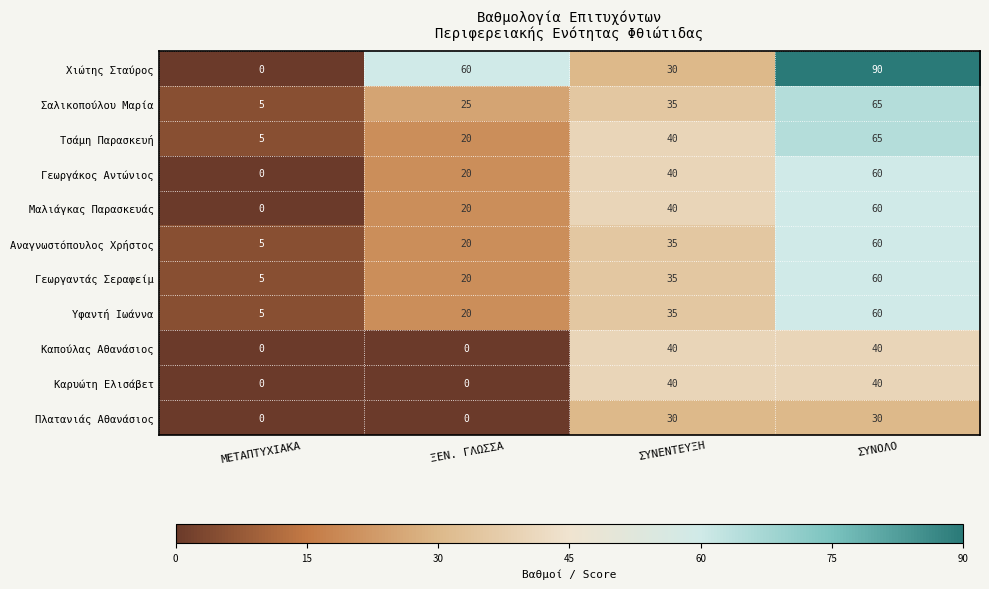

Is the value of Μαλιάγκας Παρασκευάς at ΞΕΝ. ΓΛΩΣΣΑ greater than the value of Σαλικοπούλου Μαρία at ΜΕΤΑΠΤΥΧΙΑΚΑ?

Yes